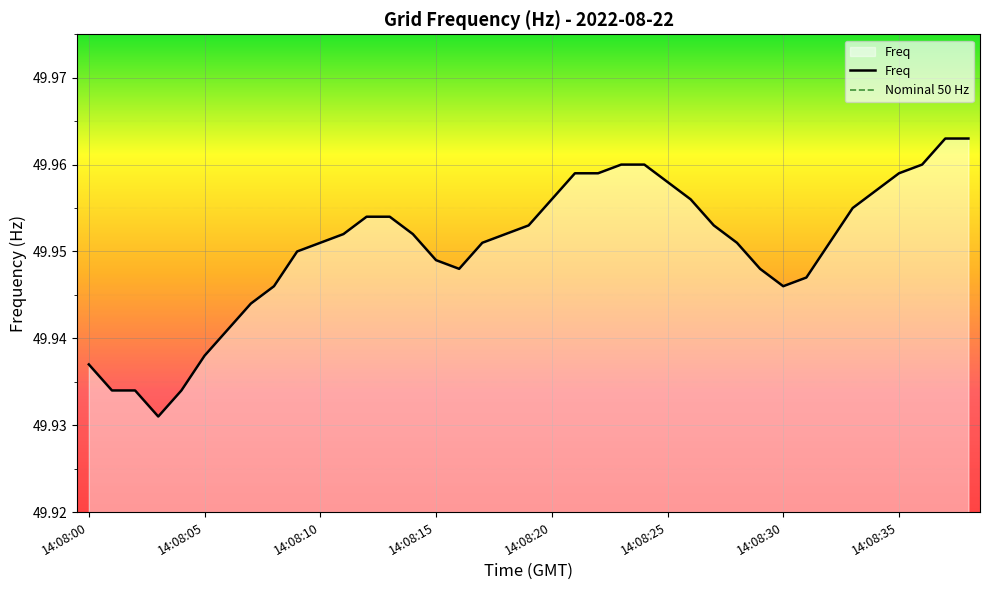

At which category does the data reach its first local valley?

14:08:03